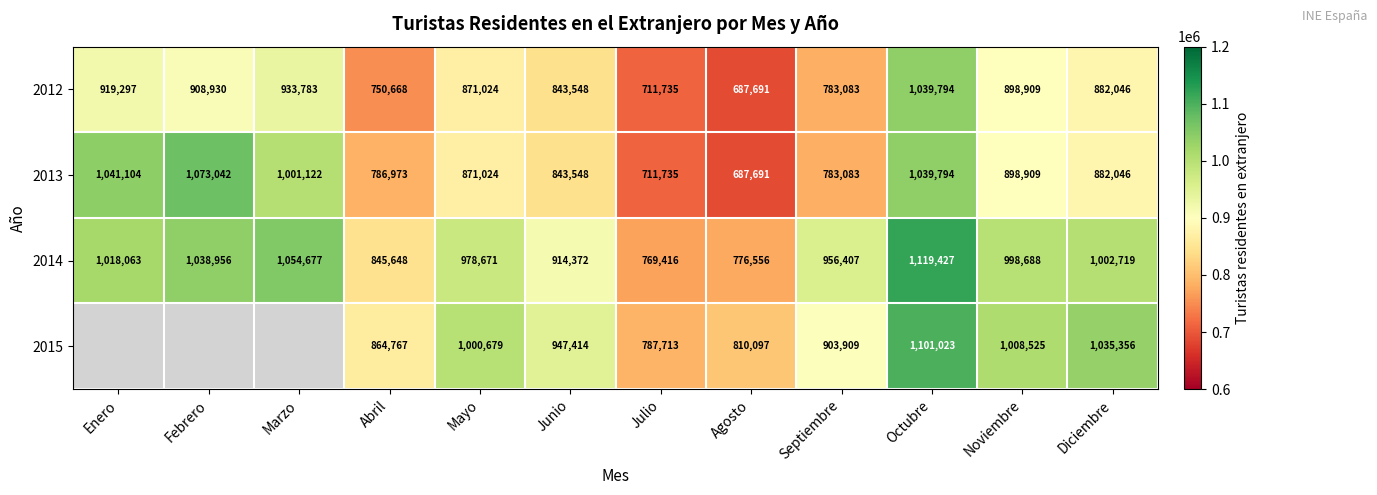

Between Abril and Febrero, which is larger?

Febrero